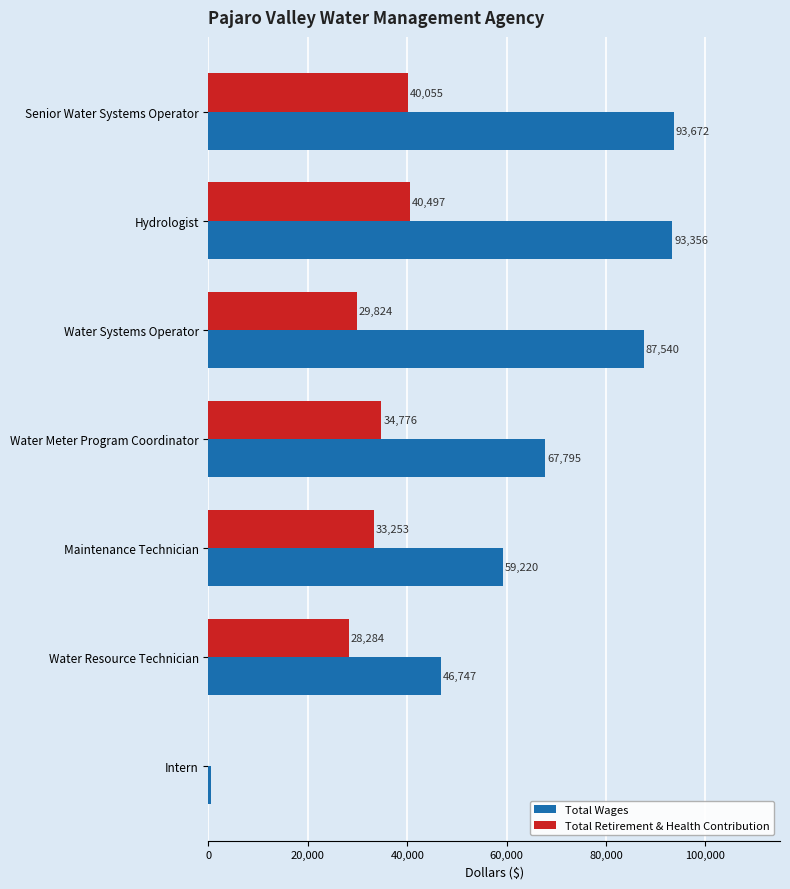

At which category is the sum across all series the highest?

Hydrologist